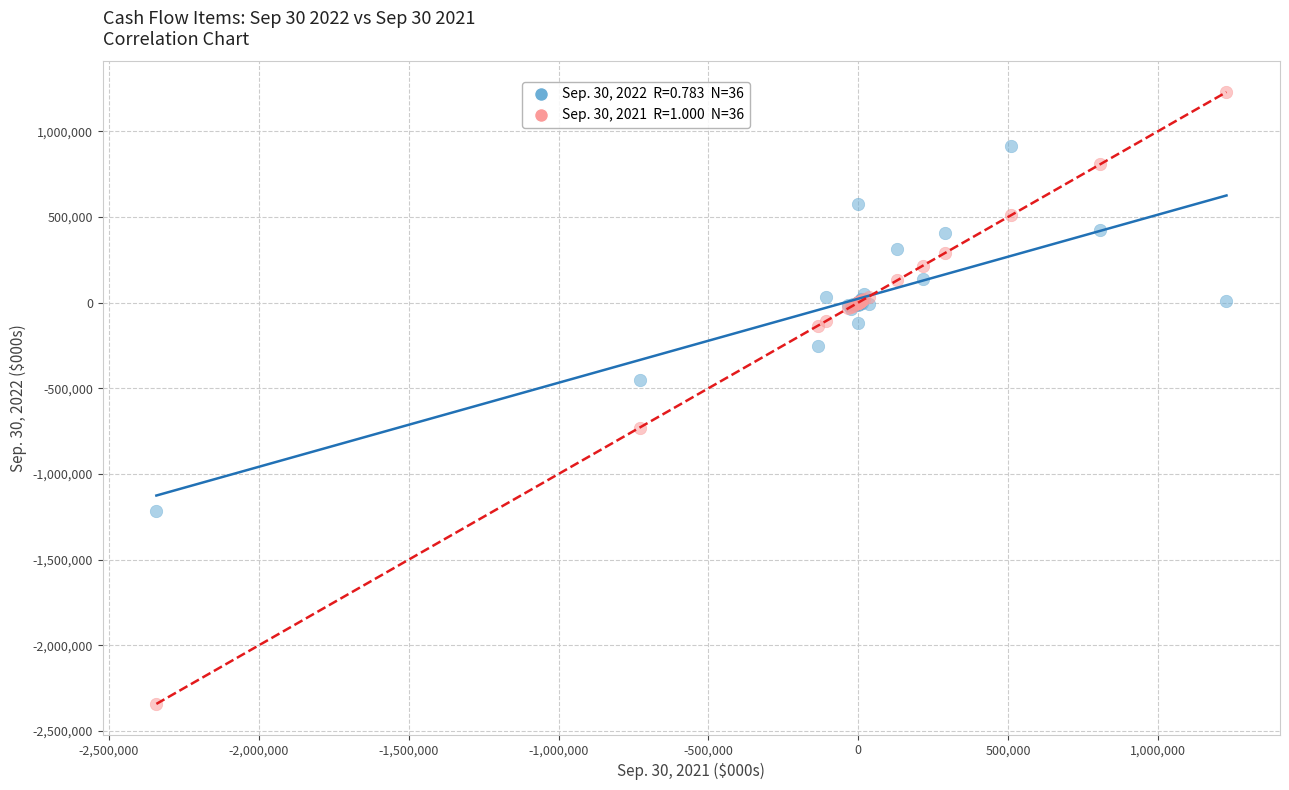

Across all series, what Y value is closest to -556661?

-453952